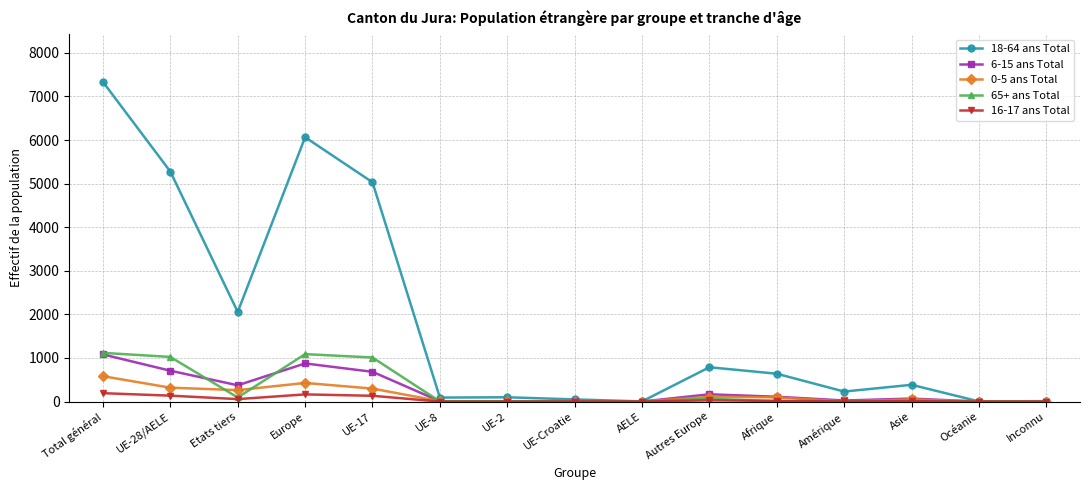

What is the sum of all 0-5 ans Total values?

2174